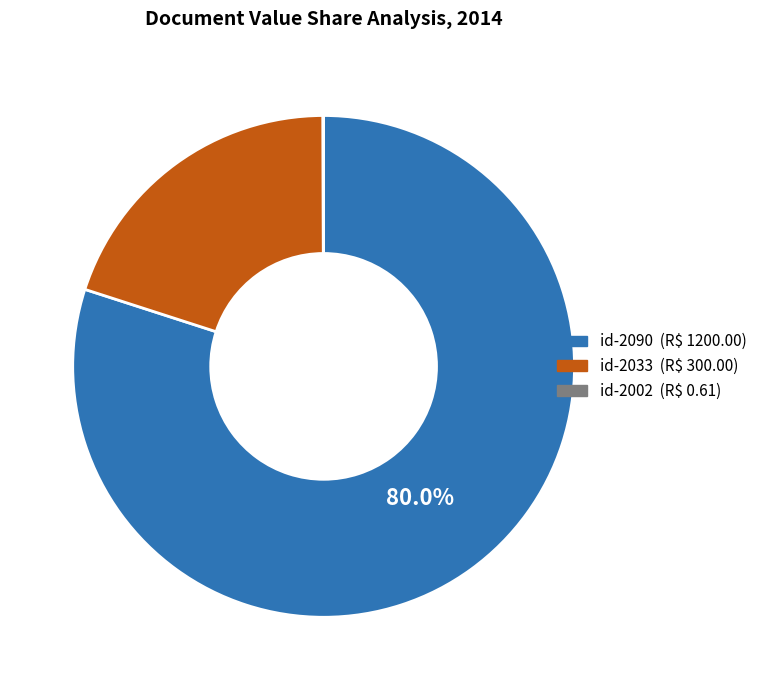

To the nearest percent, what is the average slice percentage?

33%